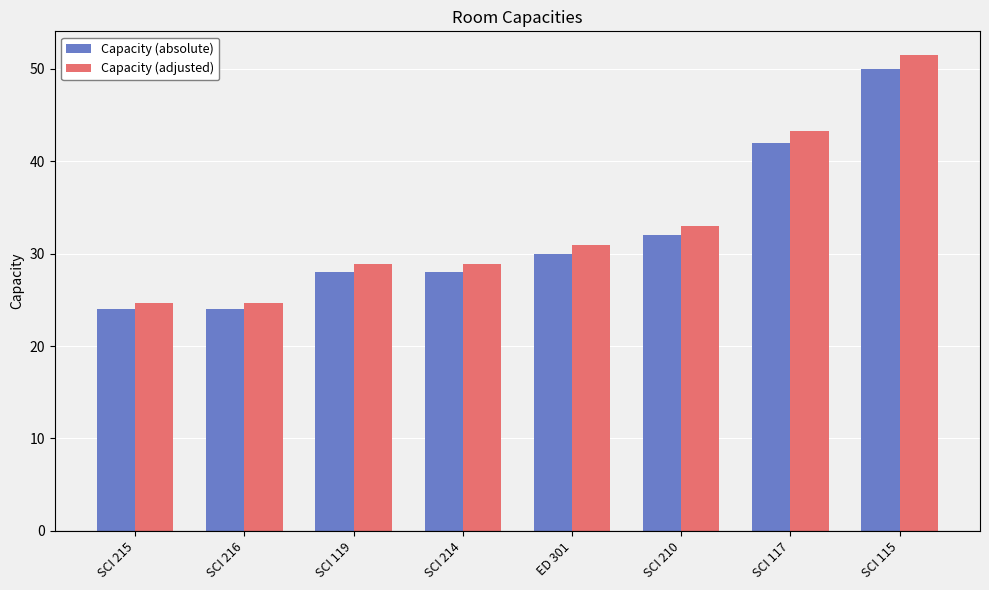

The Capacity (absolute) series shows 15.2 at SCI 215. True or false?

False